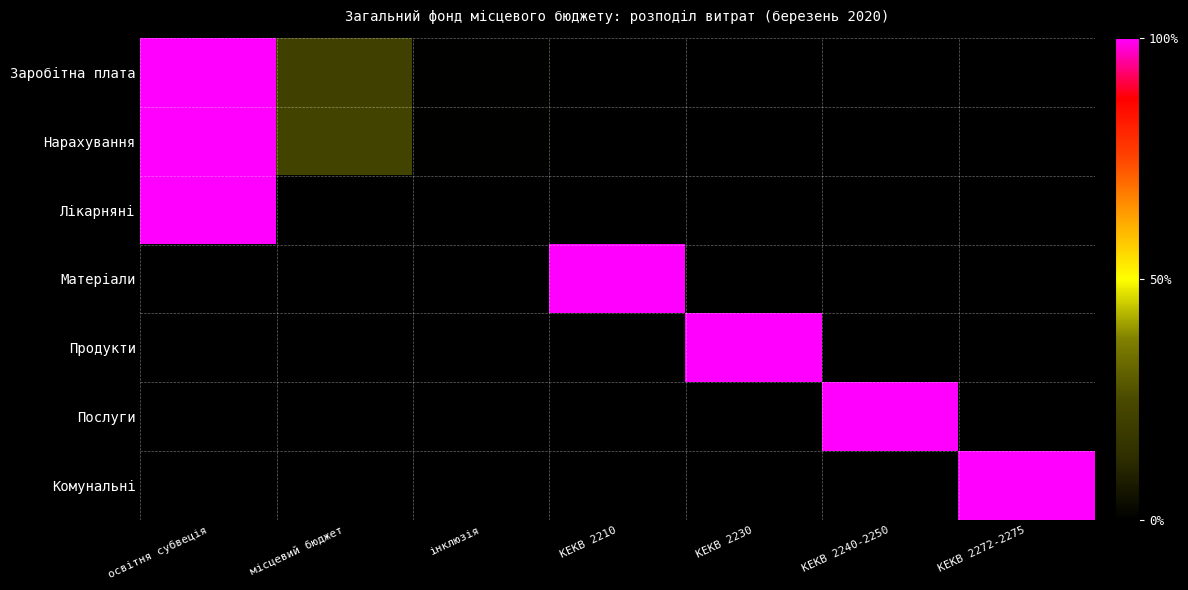

Count the number of categories in the chart.

7